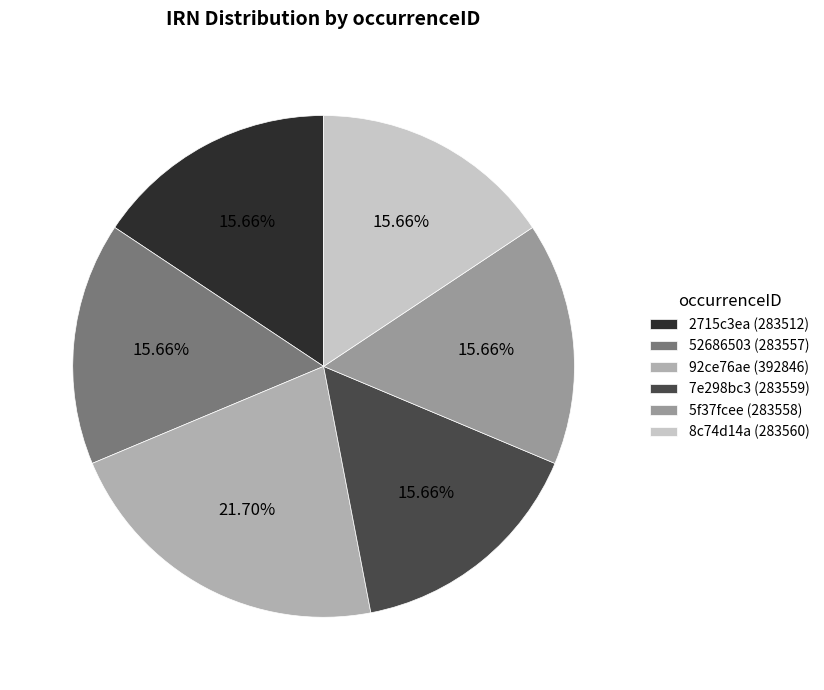

The 5f37fcee slice represents 27% of the pie. True or false?

False